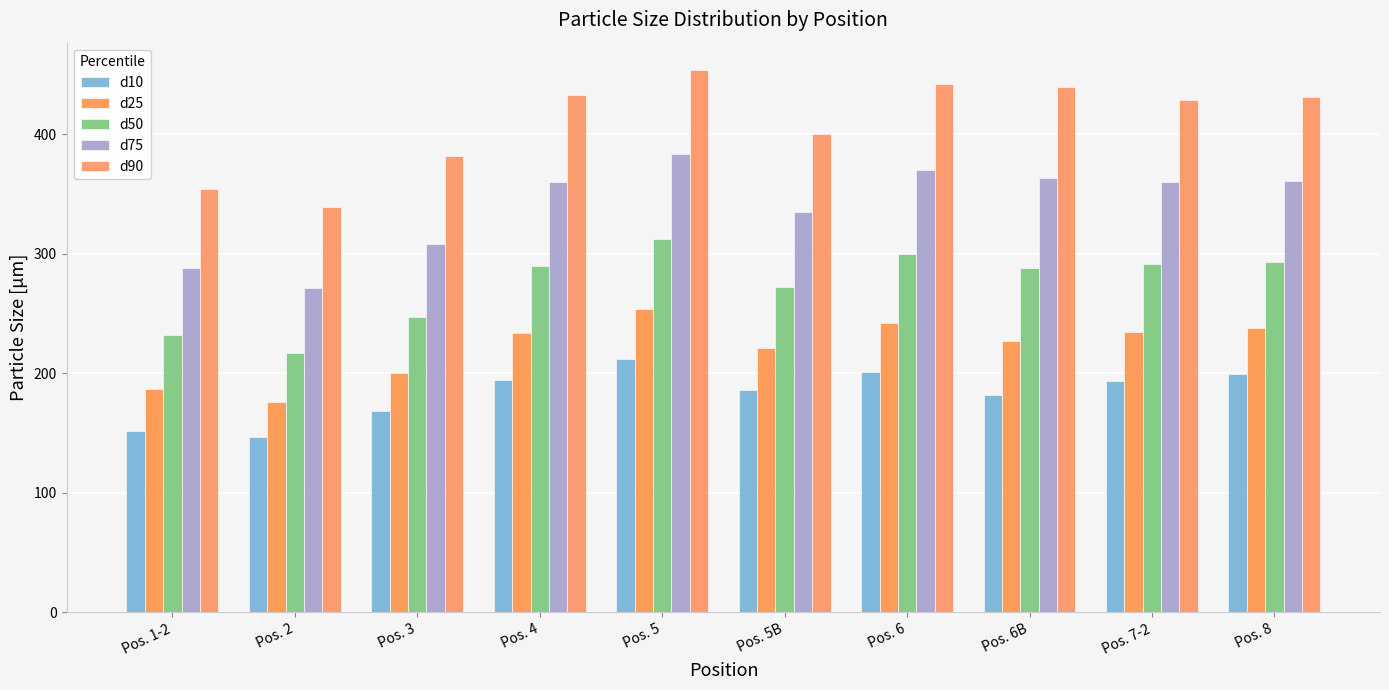

How many values in the d50 series exceed 289?

5